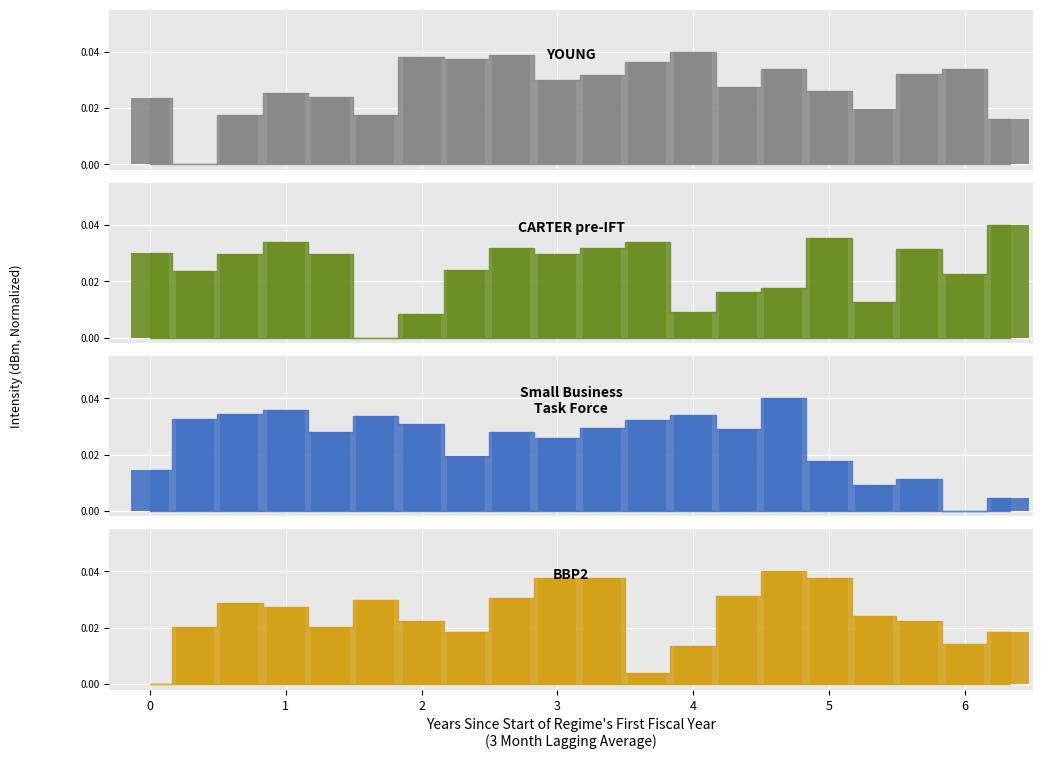

At how many categories does at least one series exceed 0?

20